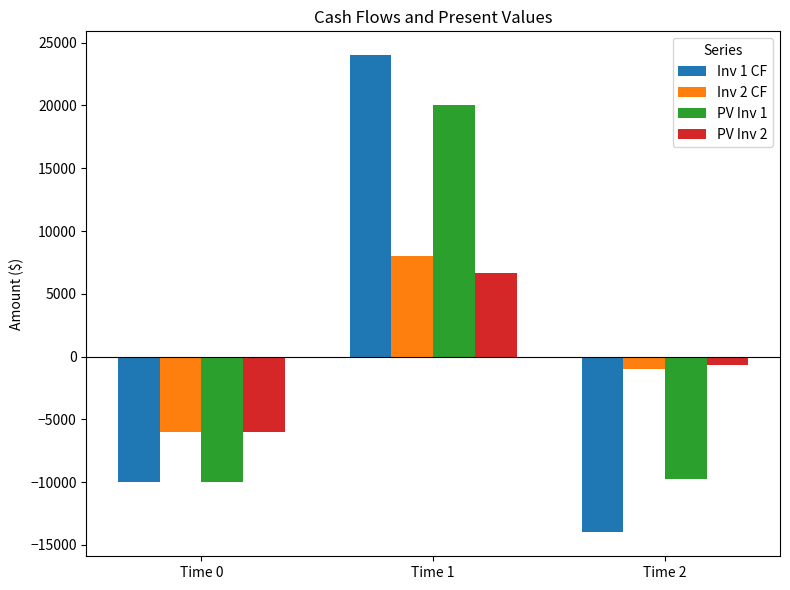

What is the difference between the PV Inv 1 values at Time 2 and Time 0?

277.8